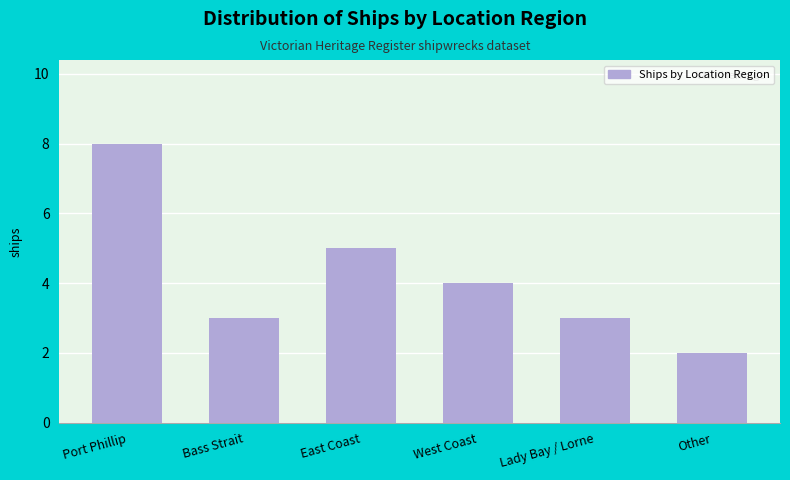

Reading left to right, extract all data points from this chart.

Port Phillip=8	Bass Strait=3	East Coast=5	West Coast=4	Lady Bay / Lorne=3	Other=2